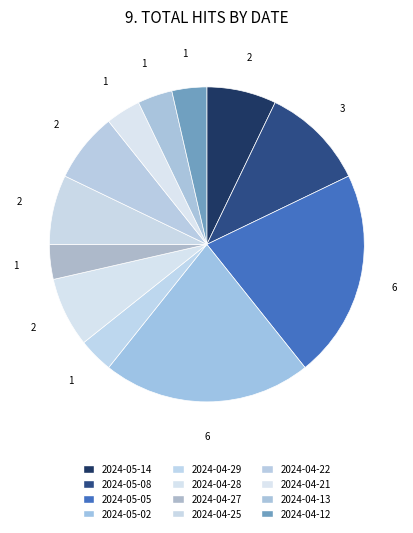

How many segments does this pie chart have?

12